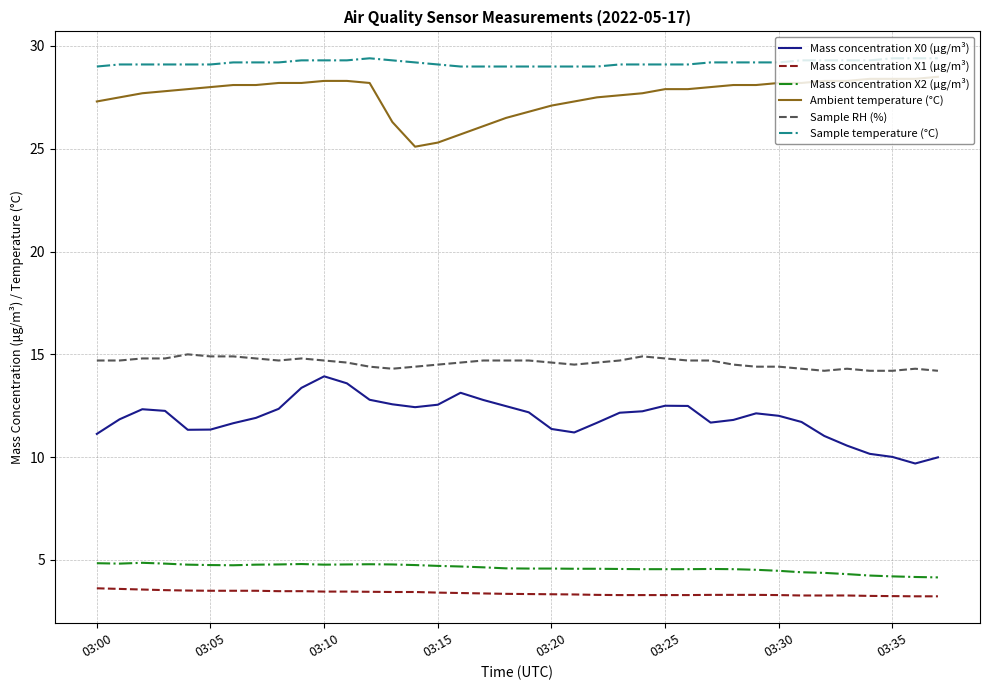

What is the maximum value for Ambient temperature (°C)?

28.5